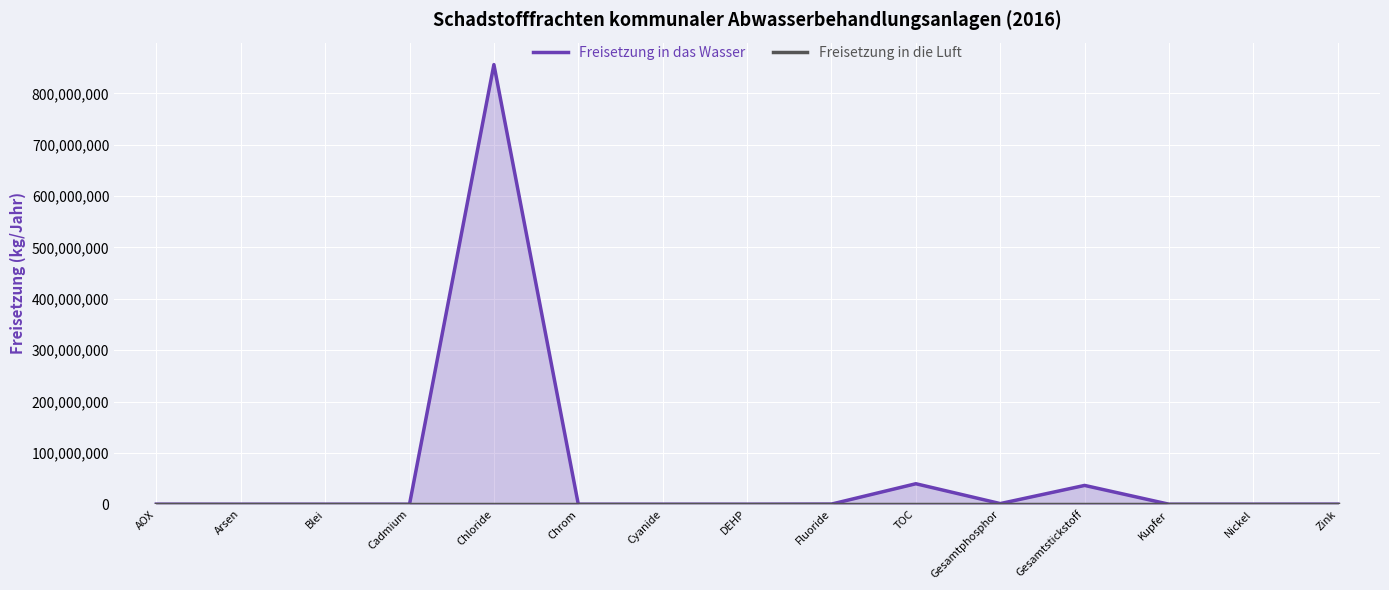

What is the spread (max minus min) of values at Gesamtphosphor?

1291430